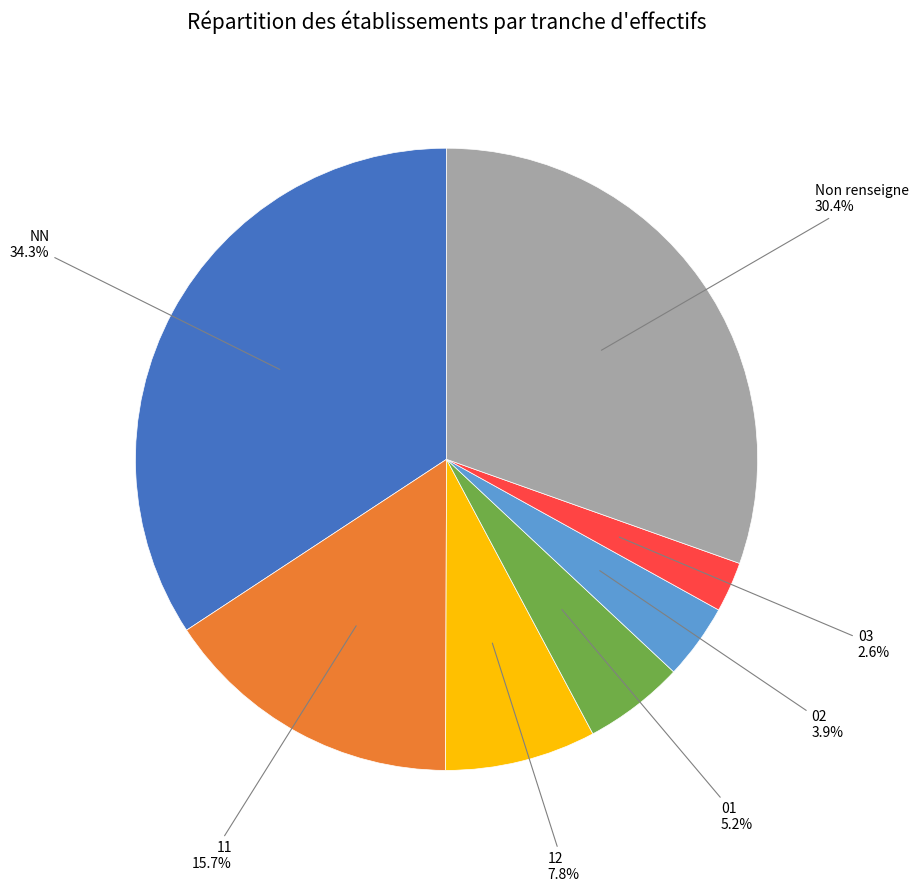

Is there any slice that represents more than half of the pie?

No